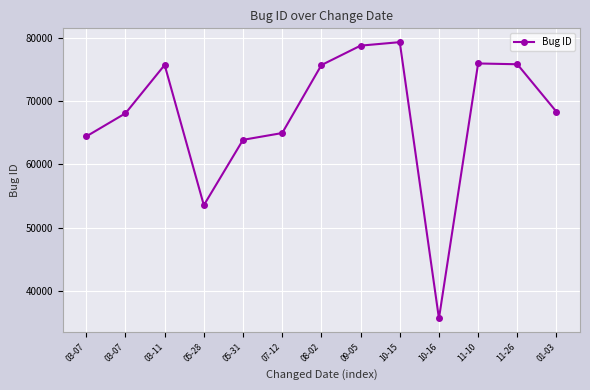

Count the number of data series in this chart.

1